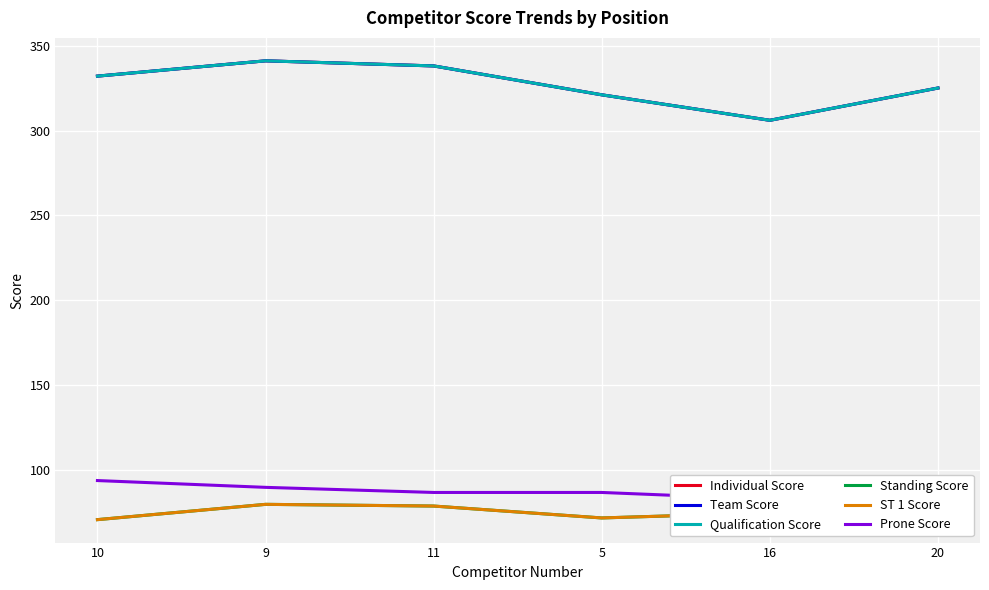

At which category is the sum across all series the highest?

9